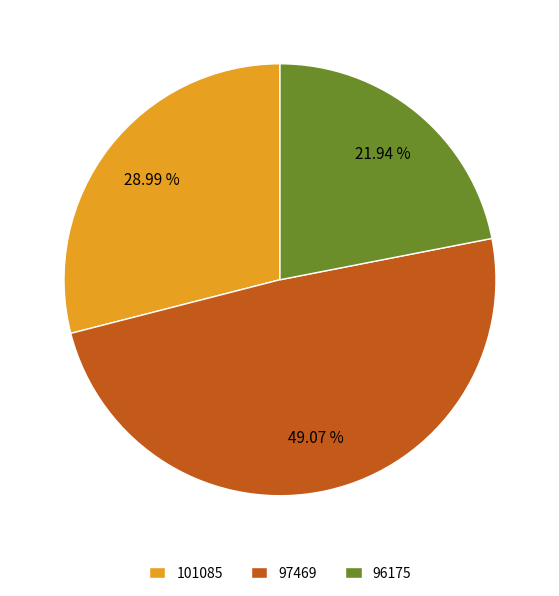

Is 97469 the majority of the pie?

No